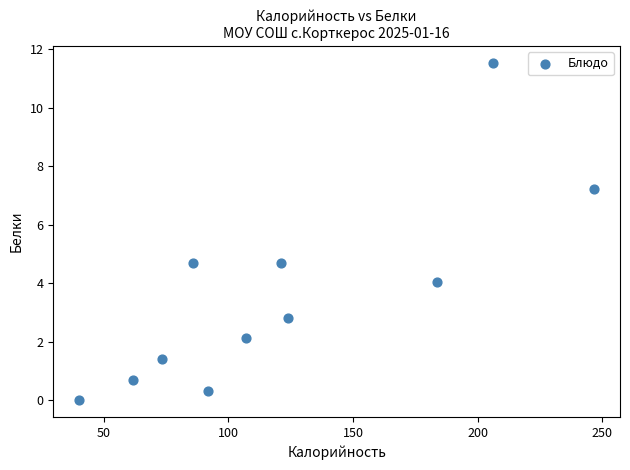

What is the range of Y values (max minus min)?

11.5